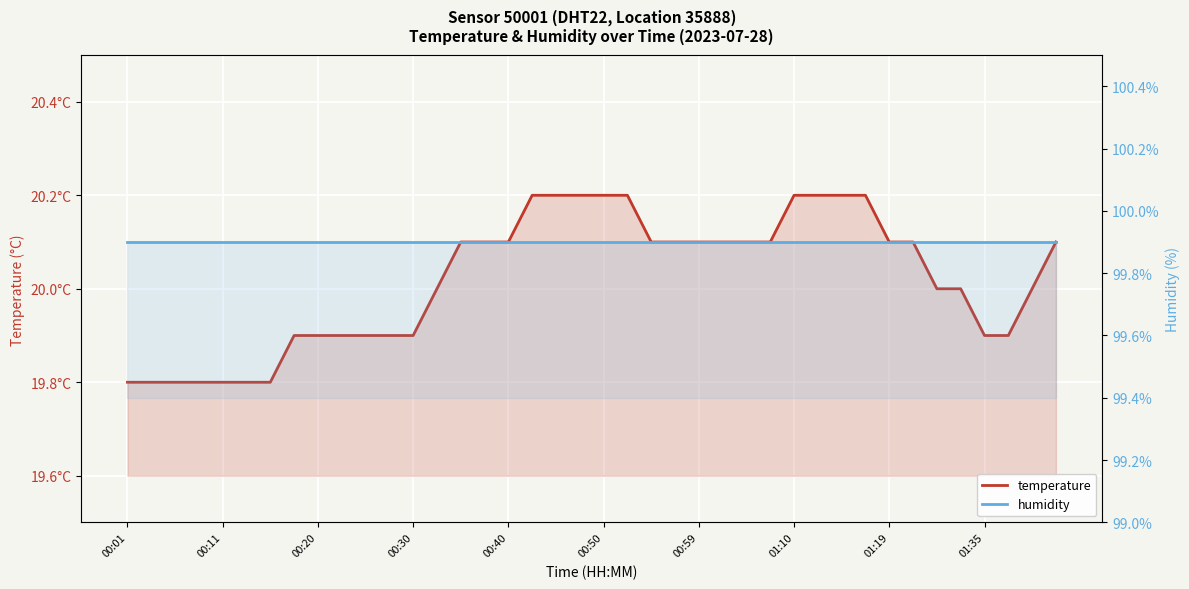

Reading left to right, transcribe all the data shown in this chart.

temperature: 19.8	19.8	19.8	19.8	19.8	19.8	19.8	19.9	19.9	19.9	19.9	19.9	19.9	20.0	20.1	20.1	20.1	20.2	20.2	20.2	20.2	20.2	20.1	20.1	20.1	20.1	20.1	20.1	20.2	20.2	20.2	20.2	20.1	20.1	20.0	20.0	19.9	19.9	20.0	20.1
humidity: 99.9	99.9	99.9	99.9	99.9	99.9	99.9	99.9	99.9	99.9	99.9	99.9	99.9	99.9	99.9	99.9	99.9	99.9	99.9	99.9	99.9	99.9	99.9	99.9	99.9	99.9	99.9	99.9	99.9	99.9	99.9	99.9	99.9	99.9	99.9	99.9	99.9	99.9	99.9	99.9